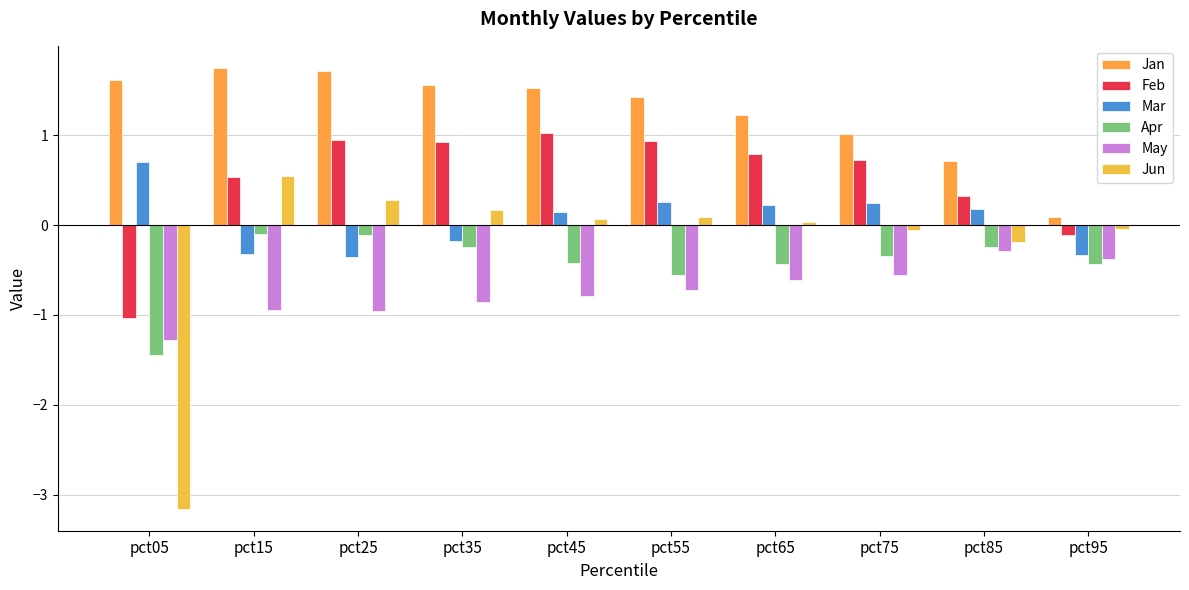

Where is Feb nearest to the value 0?

pct95